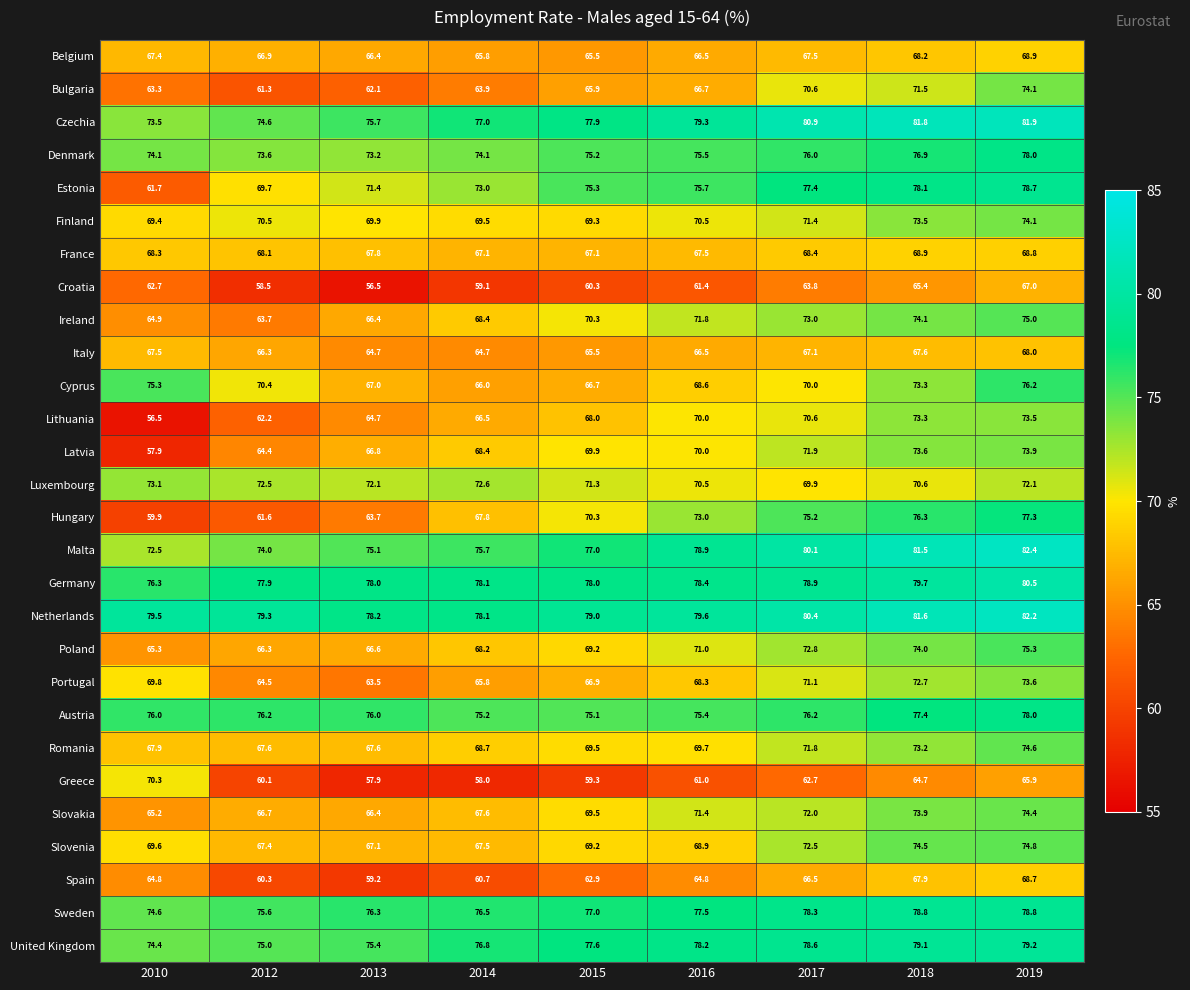

The value of Estonia at 2017 is 77.4. True or false?

True